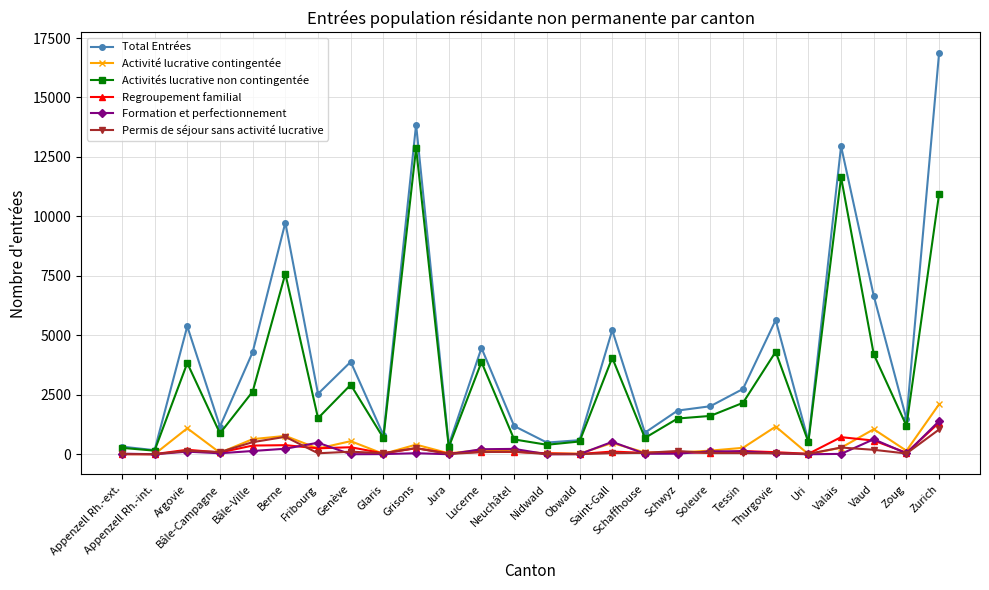

What is the spread (max minus min) of values at Grisons?

13817